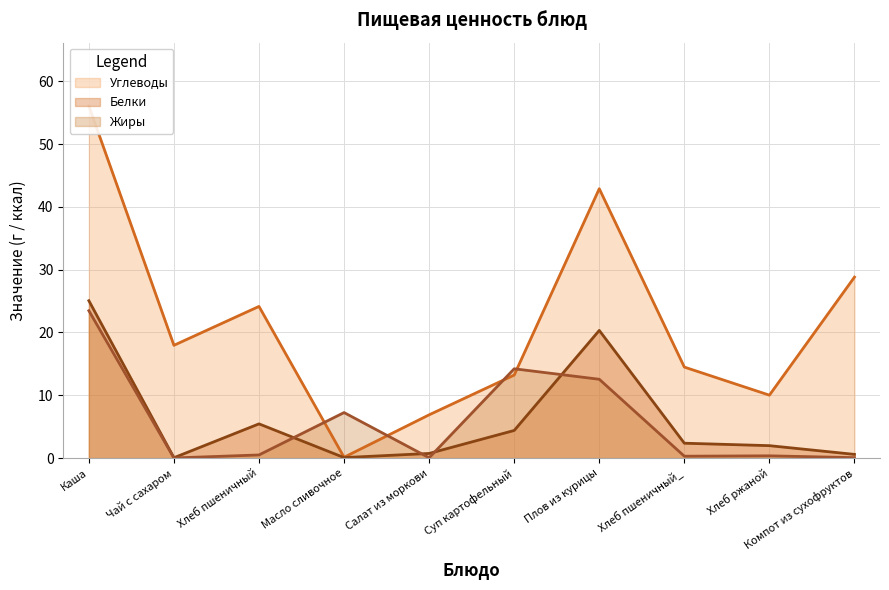

How many values in the Углеводы series are below 17?

5